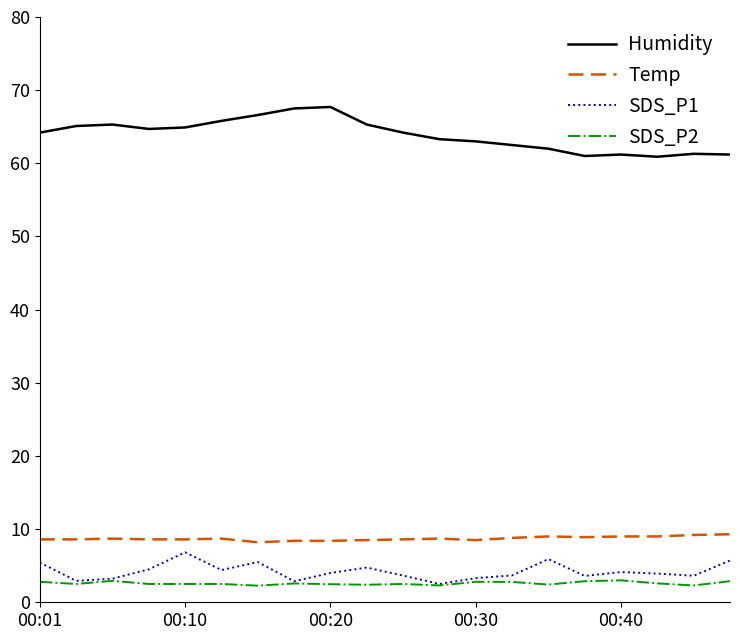

Which series has the largest total across all categories?

Humidity